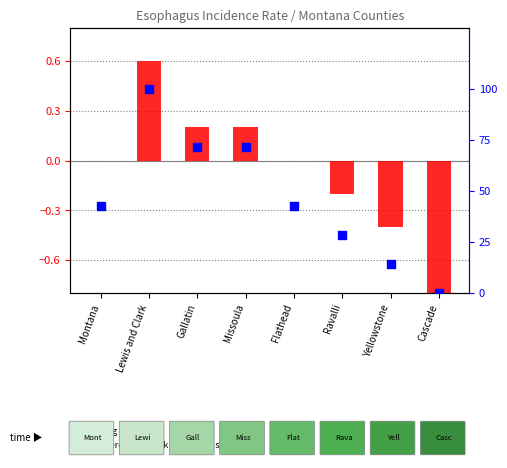

Which series has the largest Y range (max minus min)?

percentile rank within the sample